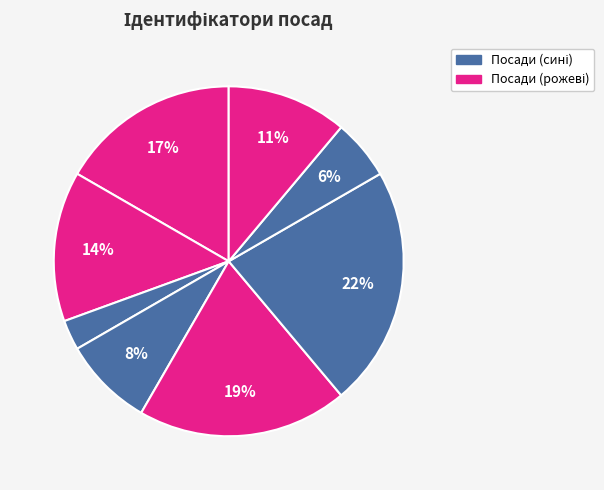

To the nearest percent, what is the difference between the largest and smallest slice percentages?

19%